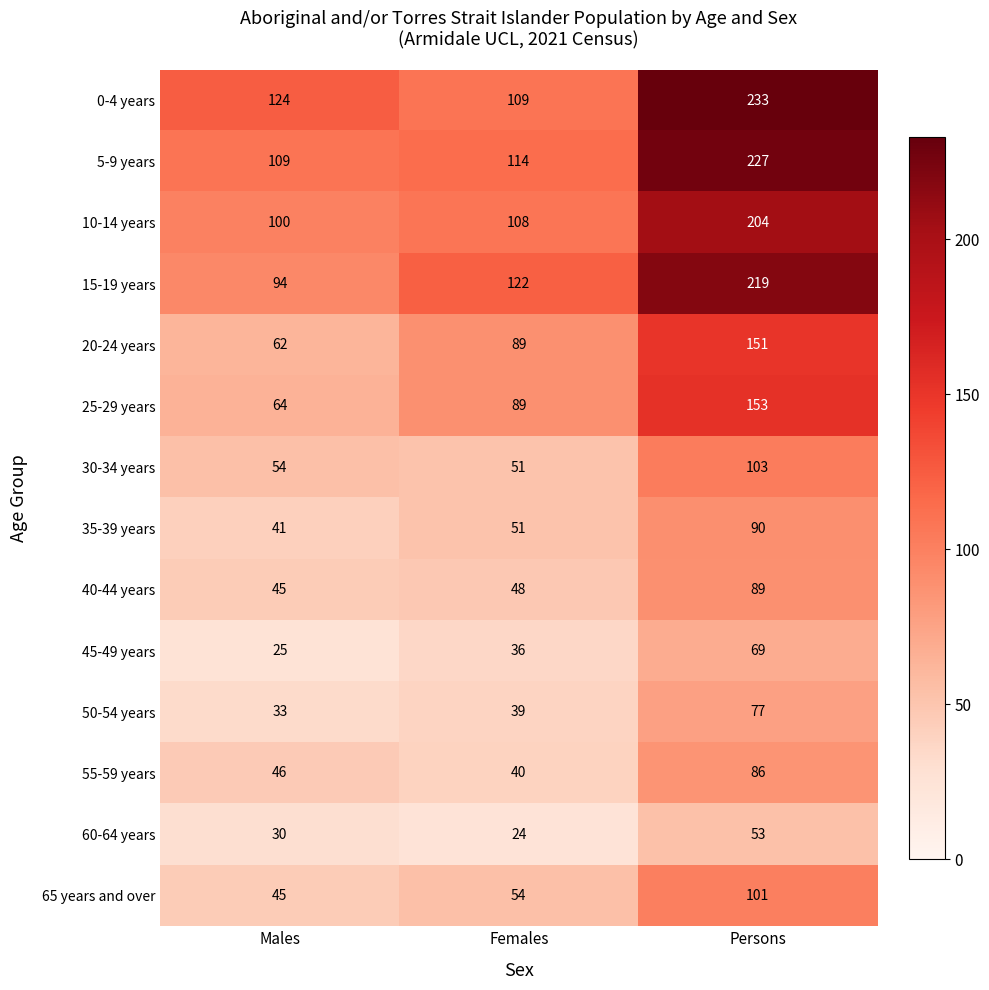

What is the difference between the 60-64 years values at Males and Persons?

23